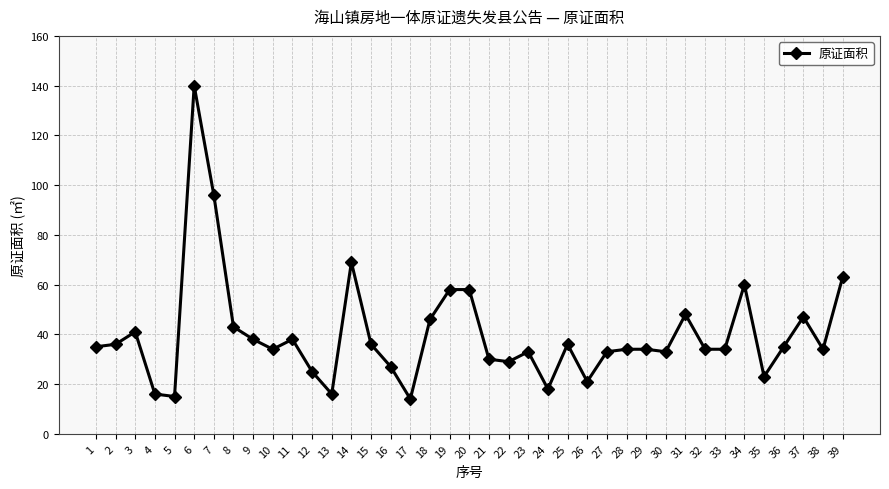

How many data points does each series have?

39